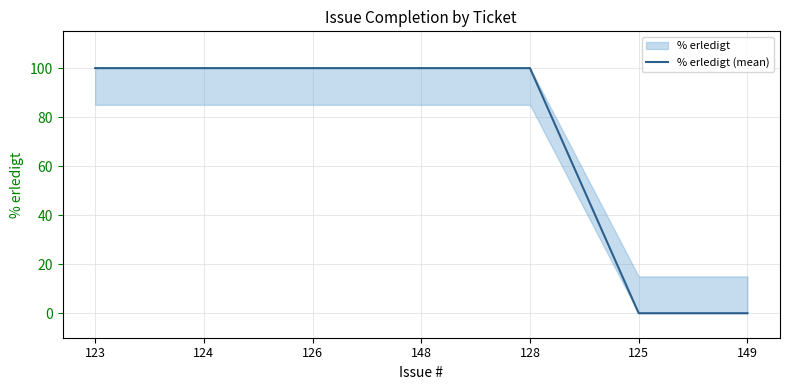

How many data points does each series have?

7